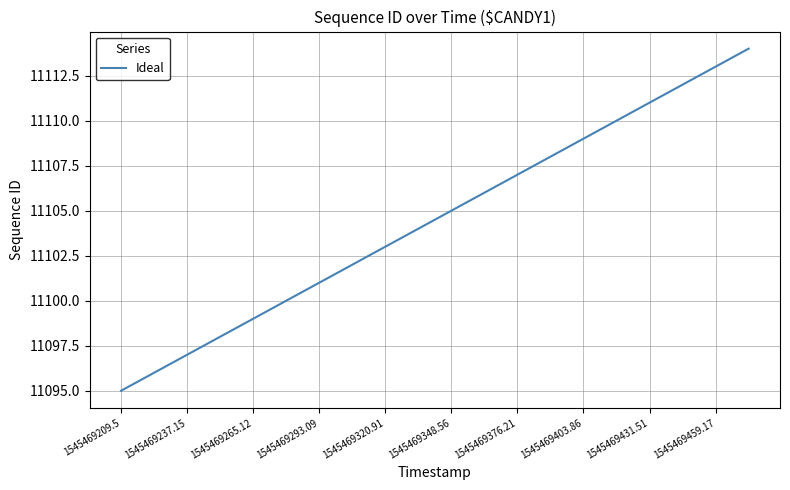

What is the smallest value displayed?

11095